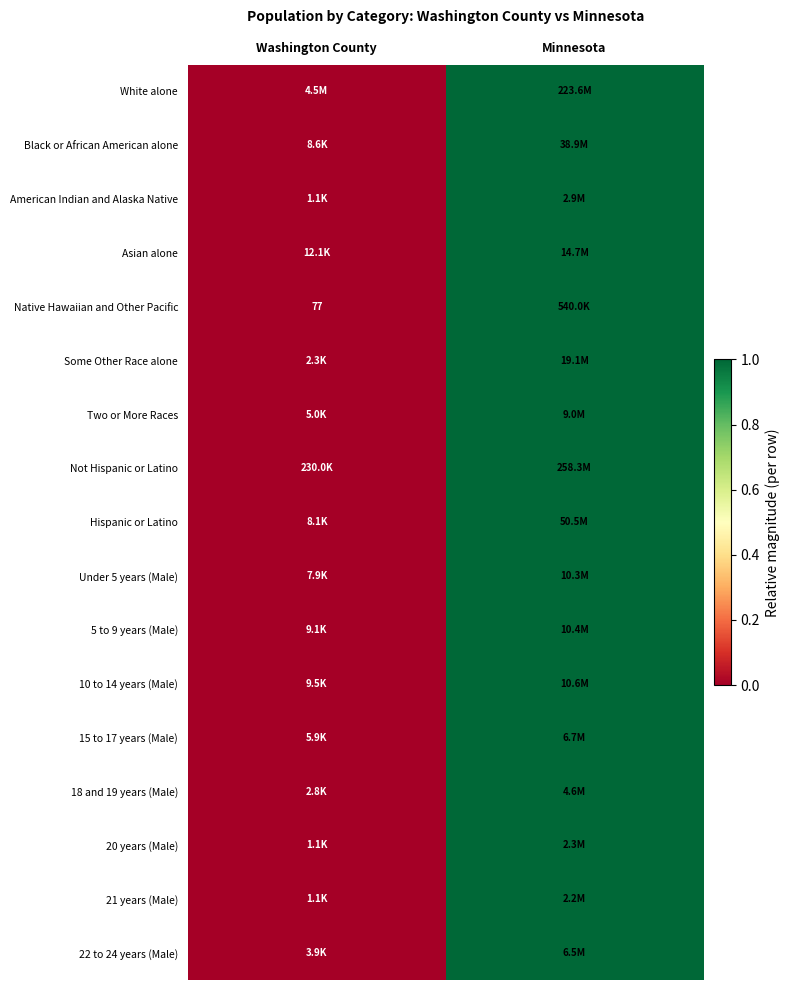

Where is Hispanic or Latino nearest to the value 0?

Washington County